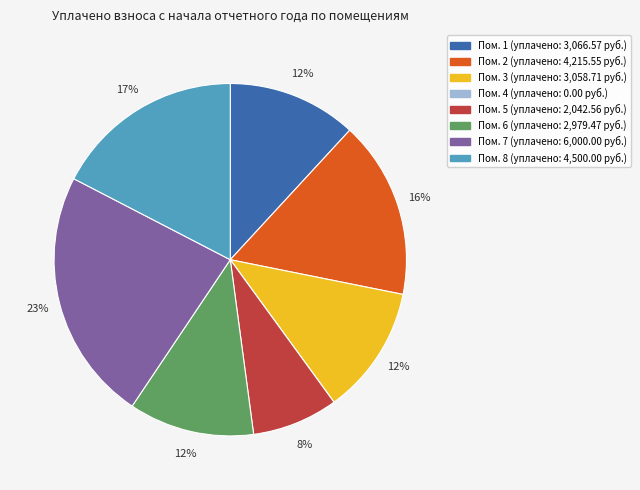

To the nearest percent, what is the average slice percentage?

12%